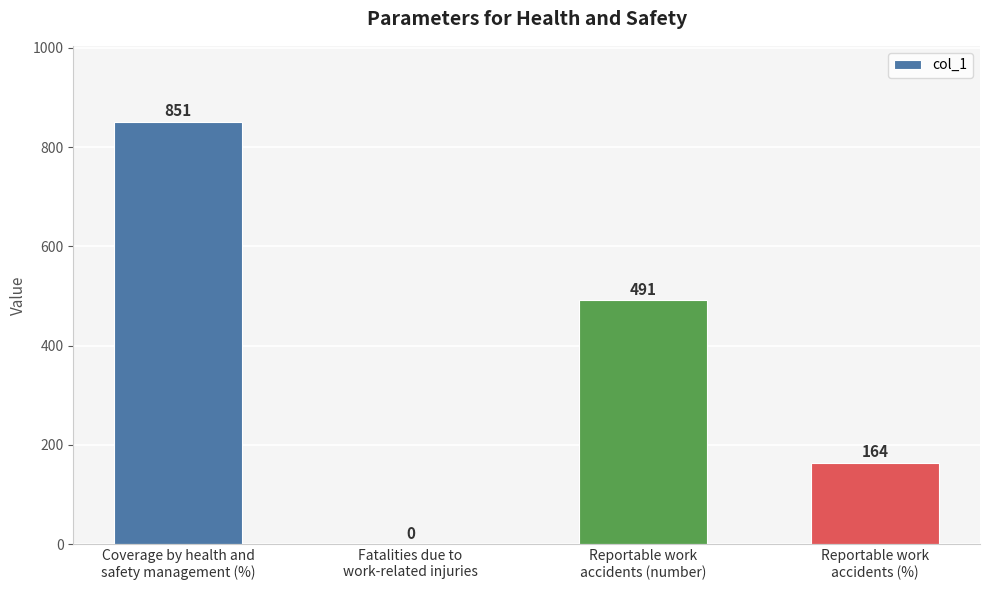

Count the number of data series in this chart.

1